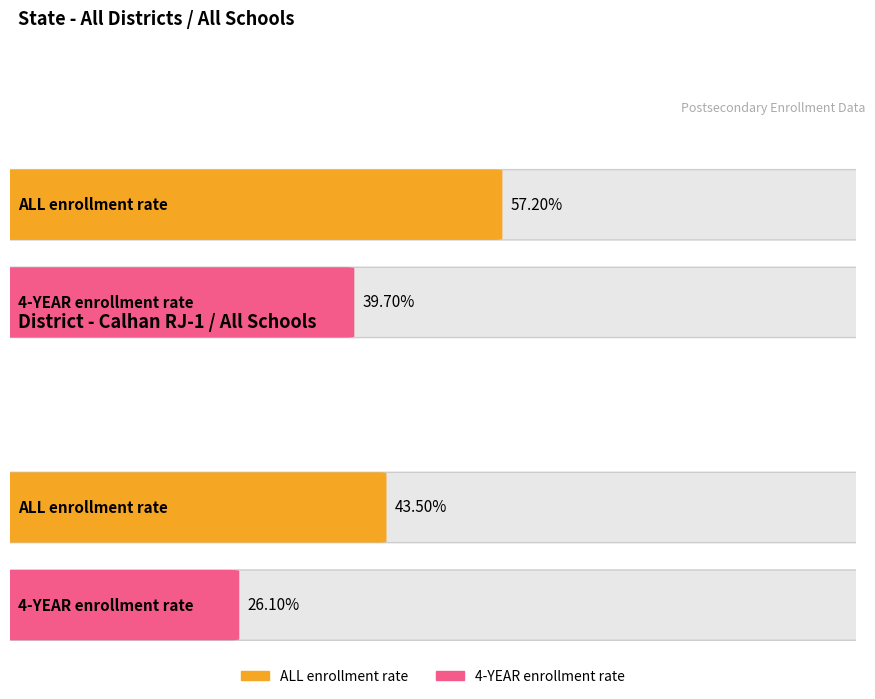

The value at 1 is 0.4. True or false?

True